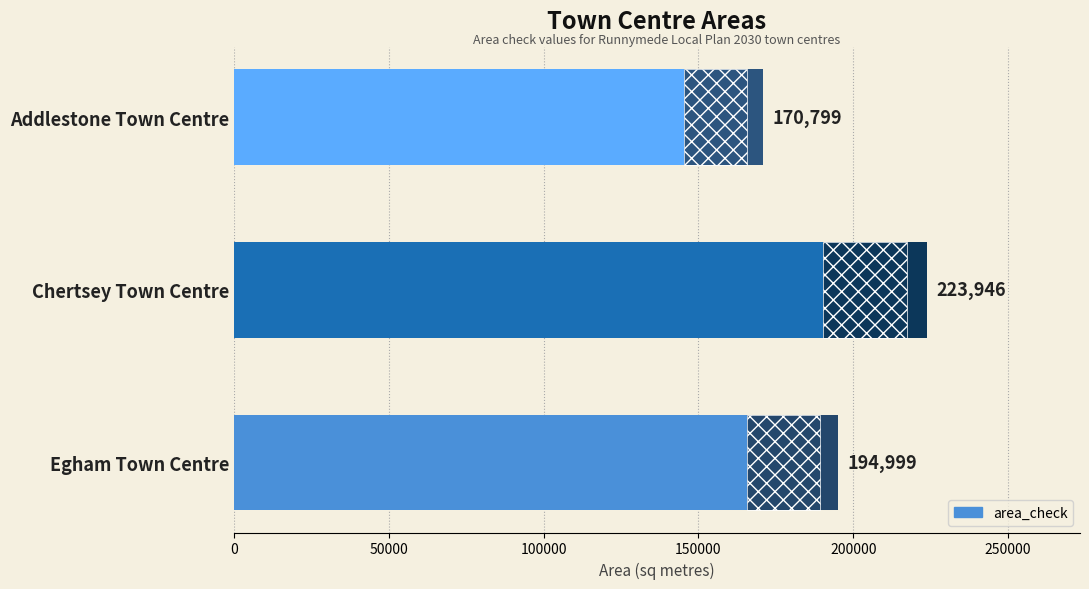

How many values are below 194999?

1